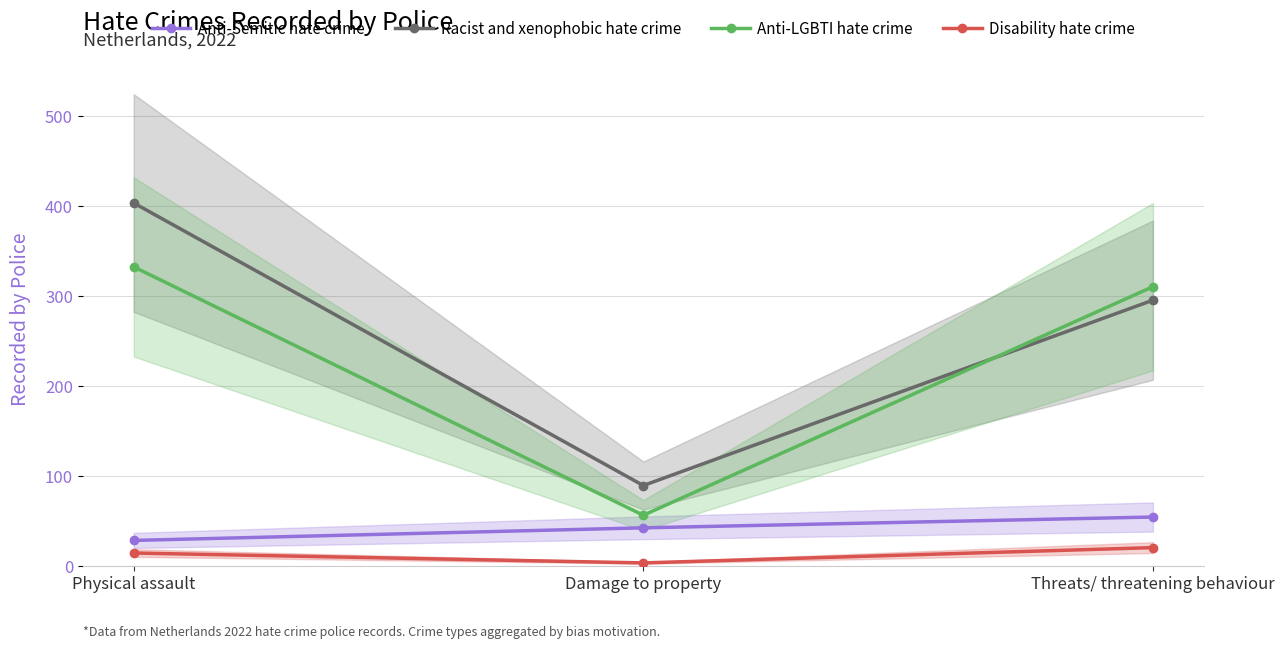

At how many categories does at least one series exceed 391?

1